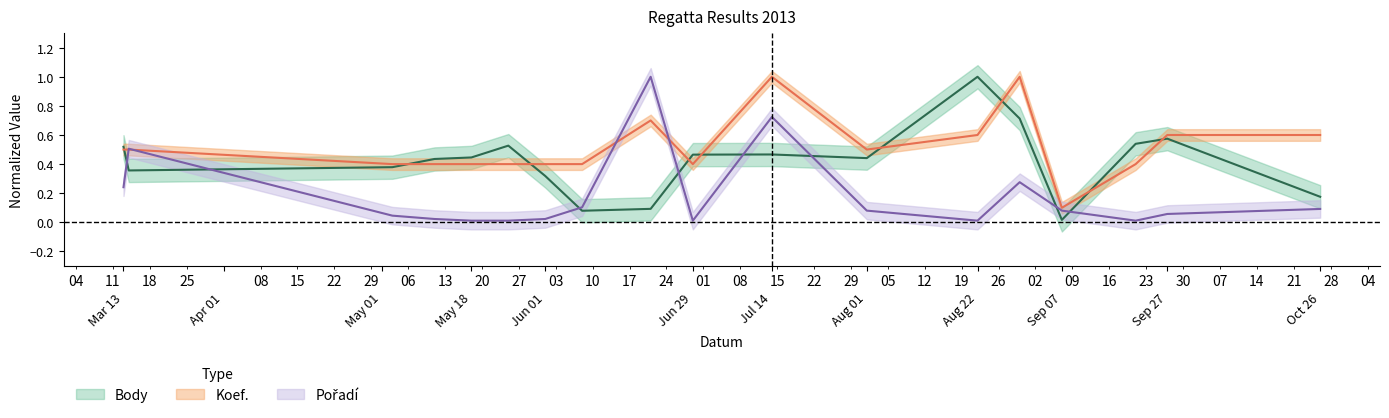

What position from the left is Sep 07?

15